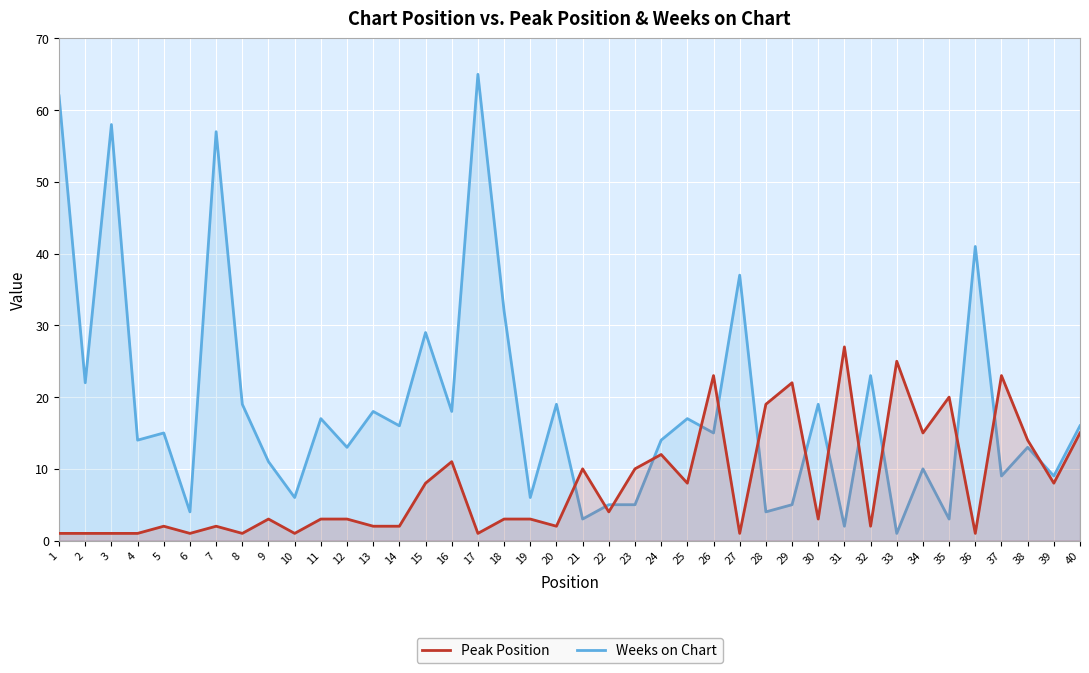

Rank the categories by Peak Position value from highest to lowest.

31, 33, 26, 37, 29, 35, 28, 34, 40, 38, 24, 16, 21, 23, 15, 25, 39, 22, 9, 11, 12, 18, 19, 30, 5, 7, 13, 14, 20, 32, 1, 2, 3, 4, 6, 8, 10, 17, 27, 36